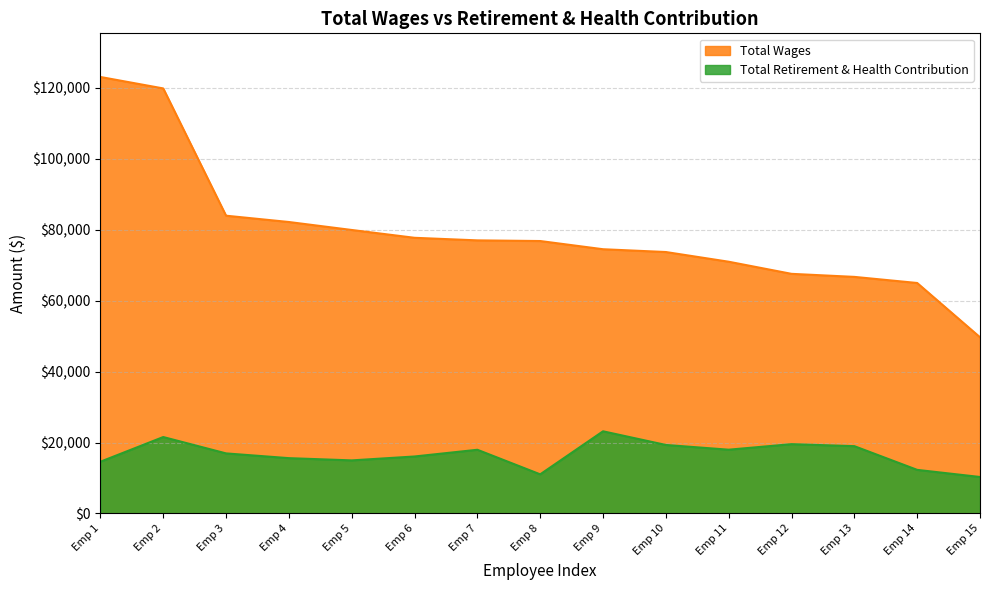

What is the maximum value shown in the chart?

123094